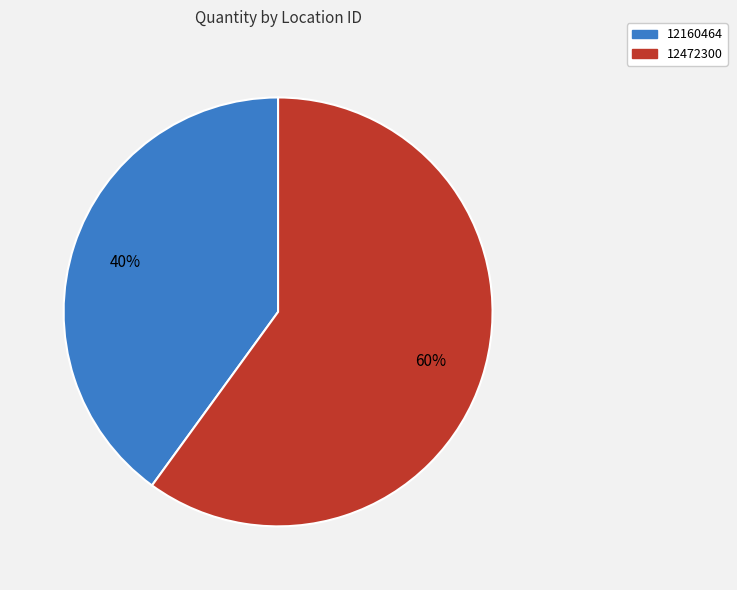

Is the sum of 12472300 and 12160464 greater than half?

Yes